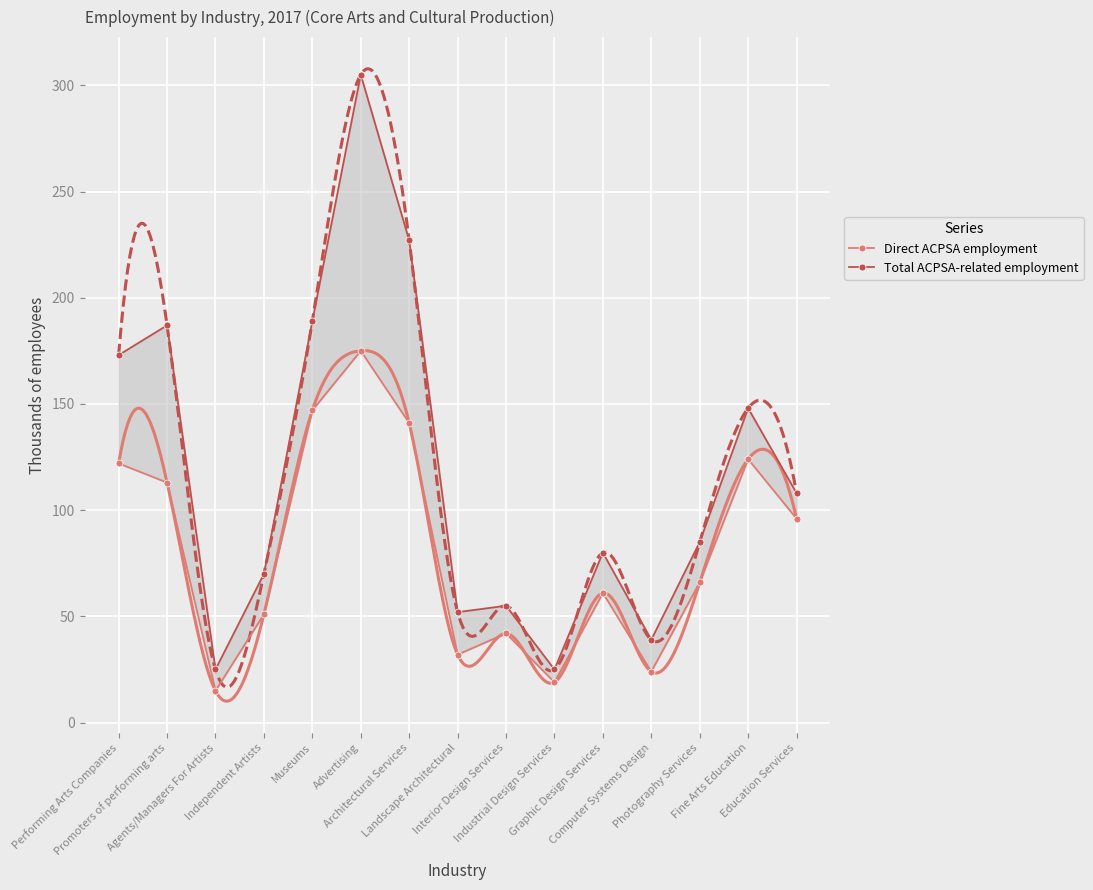

How many data points does each series have?

15